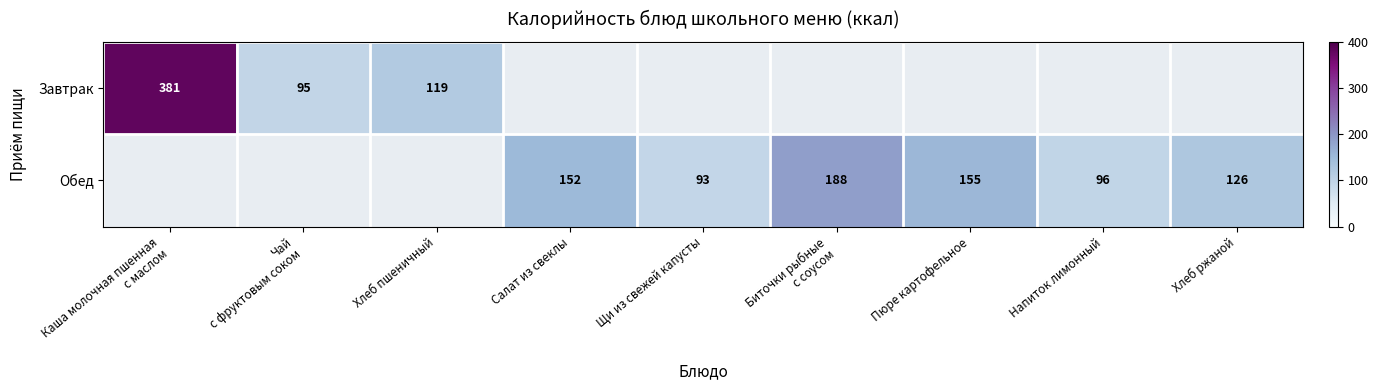

At which category does the chart reach its peak across all series?

Каша молочная пшенная
с маслом